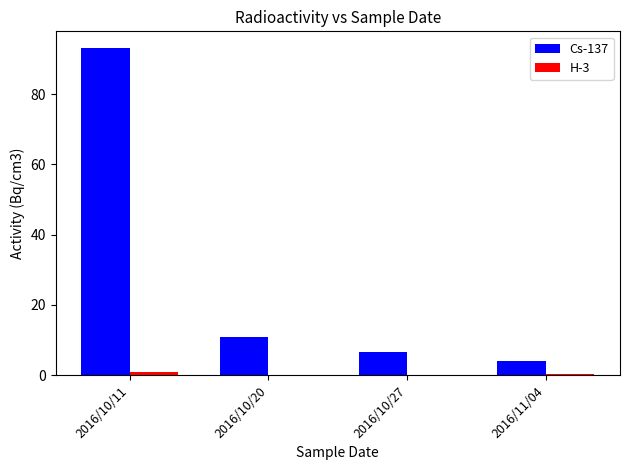

Between 2016/10/20 and 2016/10/27, which series saw the biggest shift?

Cs-137